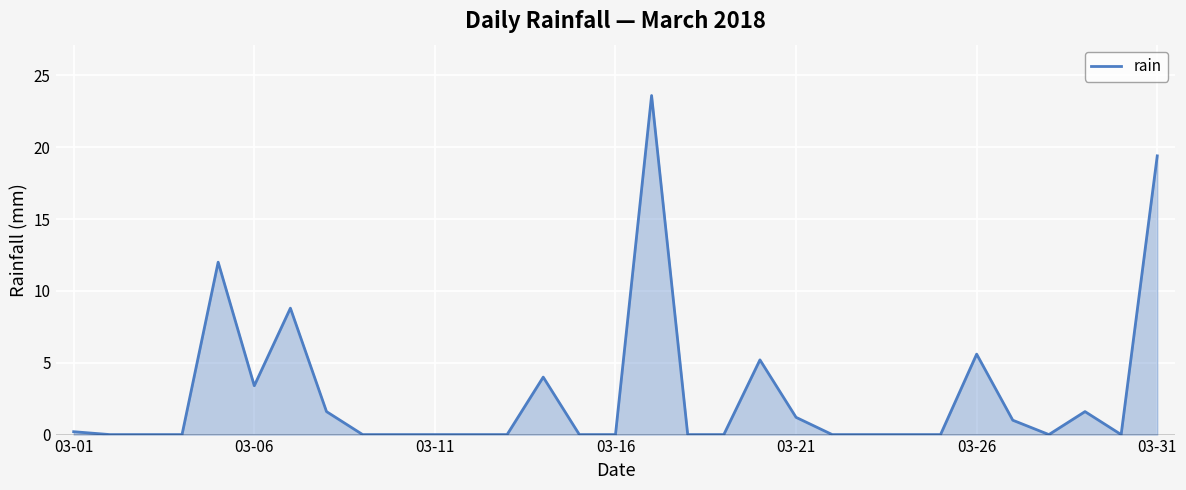

What is the difference between the maximum and minimum values?

23.6